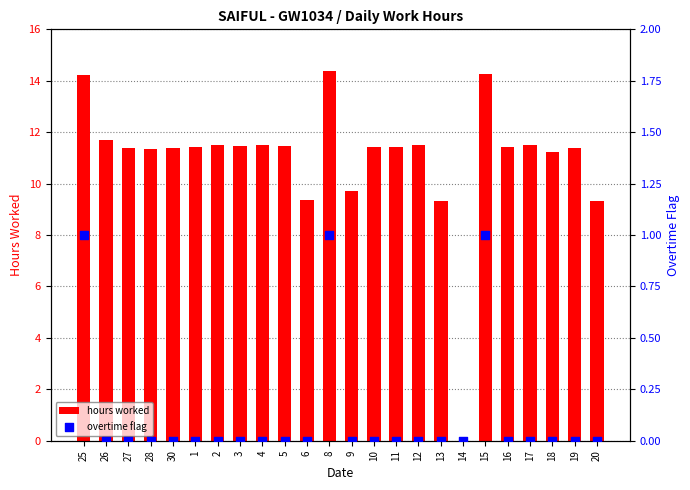

What is the total value across all series at 4?

11.5